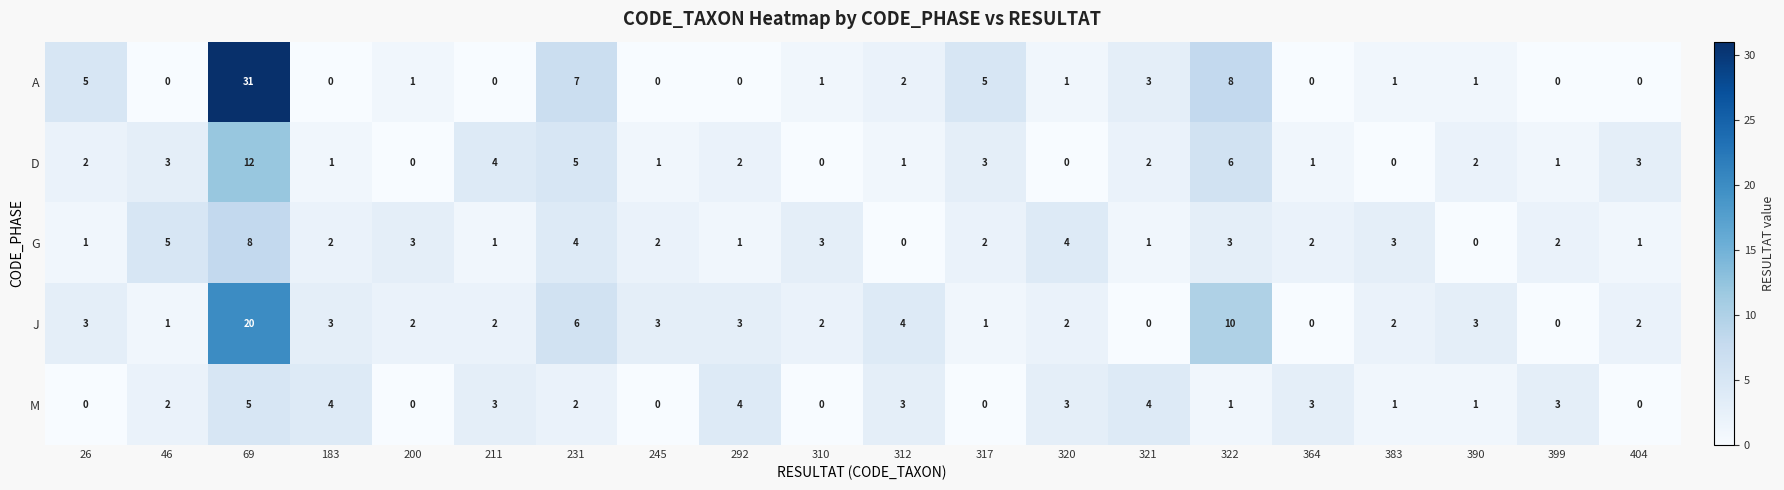

Rank the series at 317 from lowest to highest value.

M, J, G, D, A